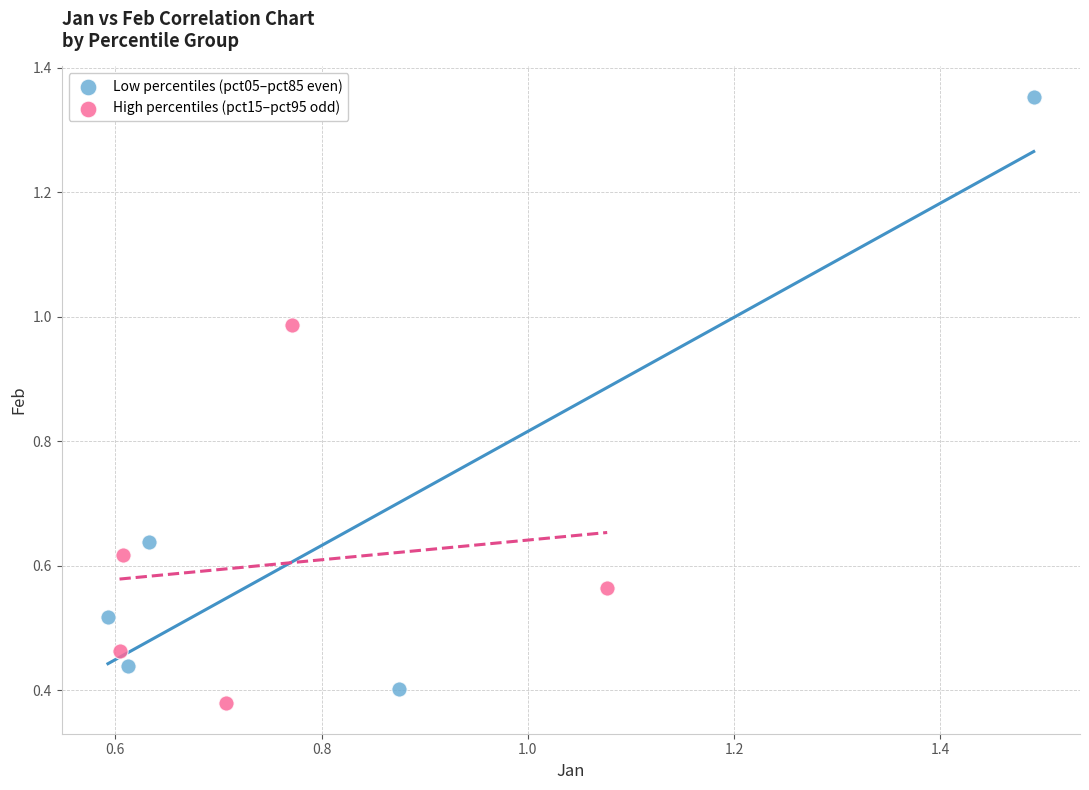

Which series reaches the minimum Y coordinate?

High percentiles (pct15–pct95 odd)